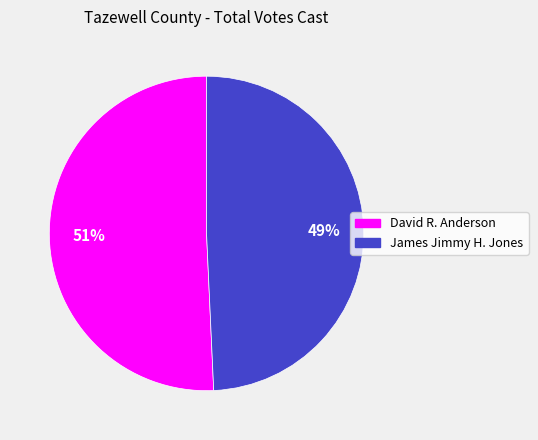

To the nearest percent, what portion does James Jimmy H. Jones represent?

49%